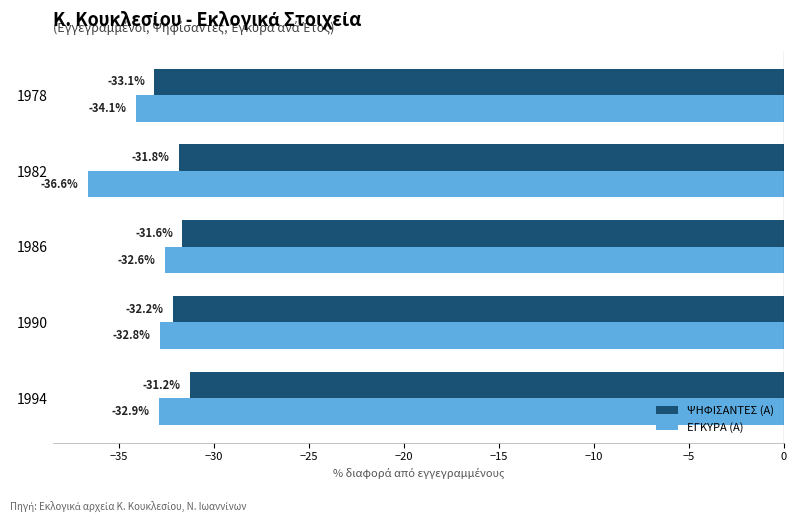

What is the average value of the ΨΗΦΙΣΑΝΤΕΣ (Α) series?

-32.0